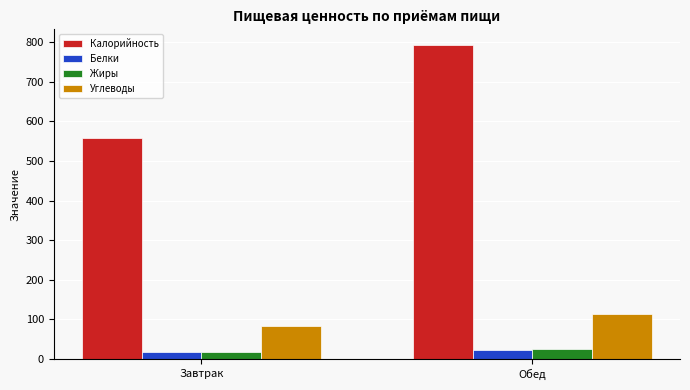

Rank the categories by Калорийность value from highest to lowest.

Обед, Завтрак